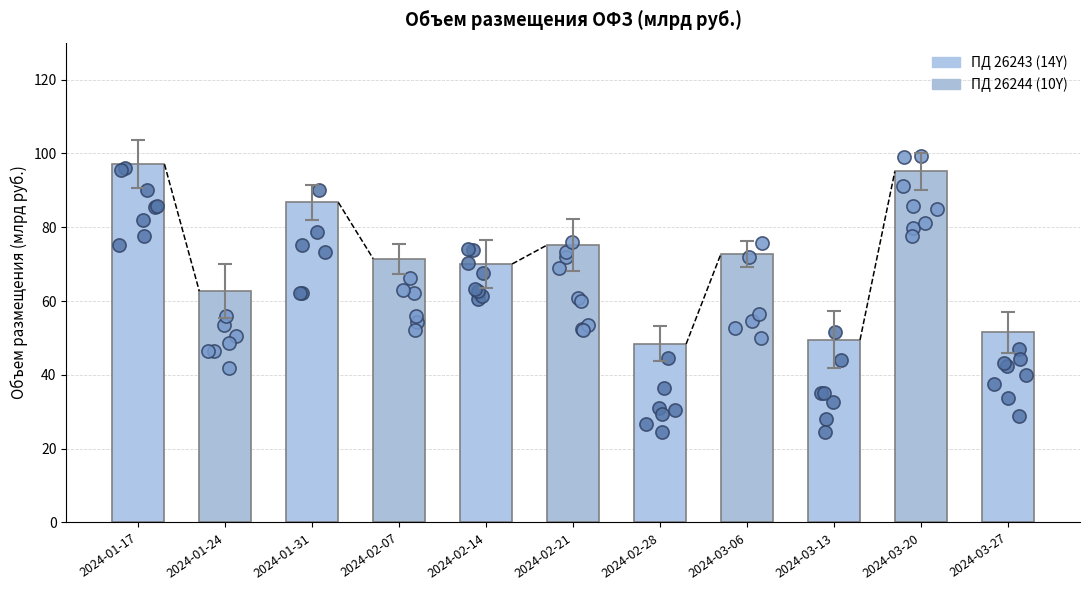

What is the ratio of the value at 2024-02-14 to the value at 2024-03-06?

1.0